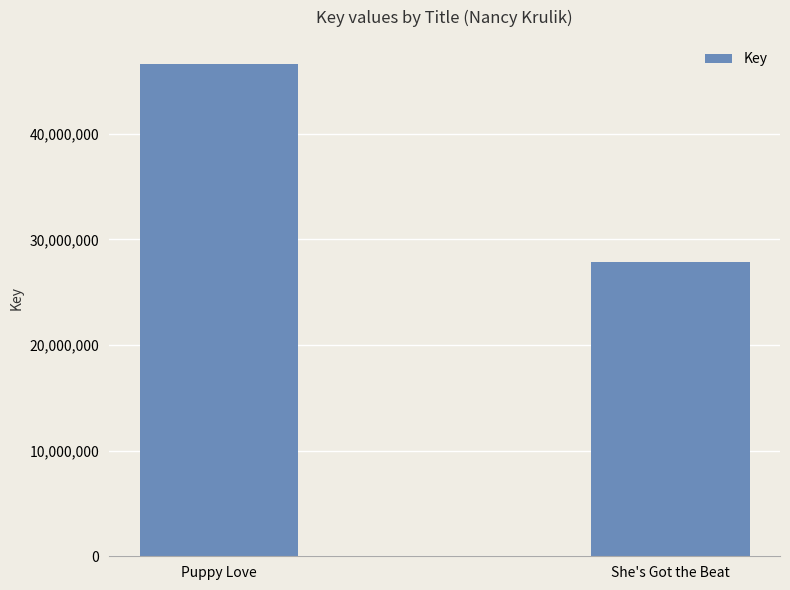

The chart shows a value of 46553227 at Puppy Love. True or false?

True